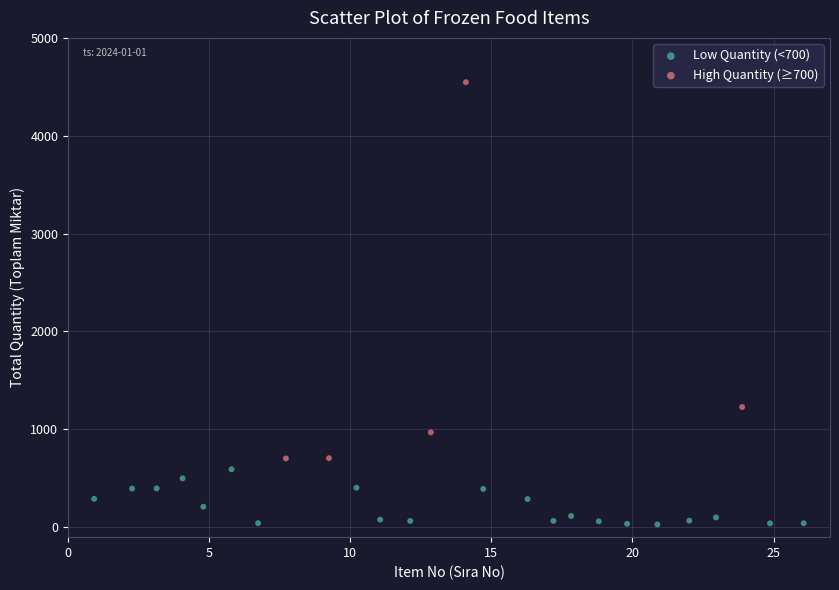

Which series reaches the minimum Y coordinate?

Low Quantity (<700)